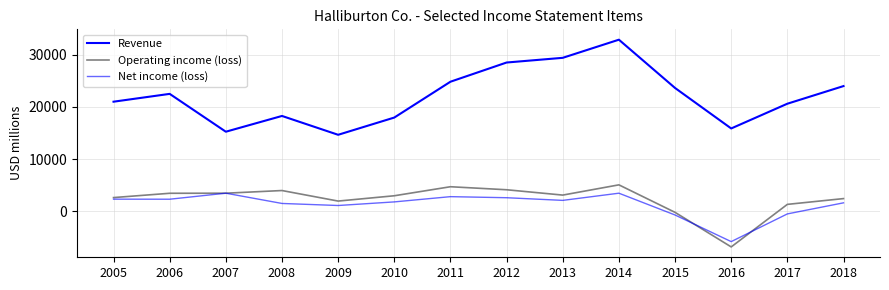

What is the difference between the maximum and minimum values in the Operating income (loss) series?

11875